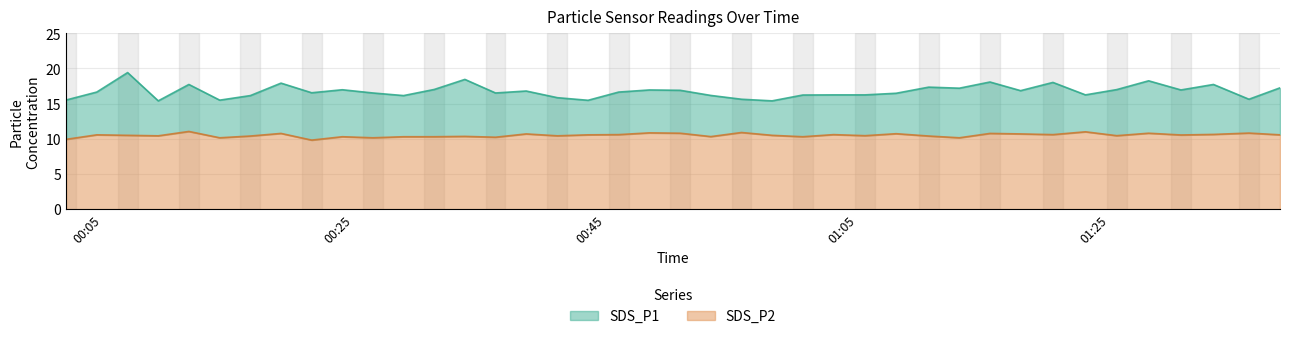

Reading left to right, extract all data points from this chart.

SDS_P1: 15.5	16.6	19.4	15.4	17.7	15.5	16.1	17.9	16.6	17.0	16.5	16.1	17.0	18.4	16.5	16.8	15.8	15.5	16.6	16.9	16.9	16.2	15.6	15.4	16.2	16.2	16.2	16.5	17.4	17.2	18.1	16.9	18.0	16.2	17.0	18.2	16.9	17.7	15.6	17.2
SDS_P2: 9.9	10.6	10.5	10.4	11.1	10.2	10.4	10.8	9.8	10.3	10.2	10.3	10.3	10.3	10.2	10.7	10.4	10.6	10.6	10.8	10.8	10.3	10.9	10.5	10.3	10.6	10.4	10.7	10.4	10.2	10.8	10.7	10.6	11.0	10.4	10.8	10.6	10.6	10.8	10.6